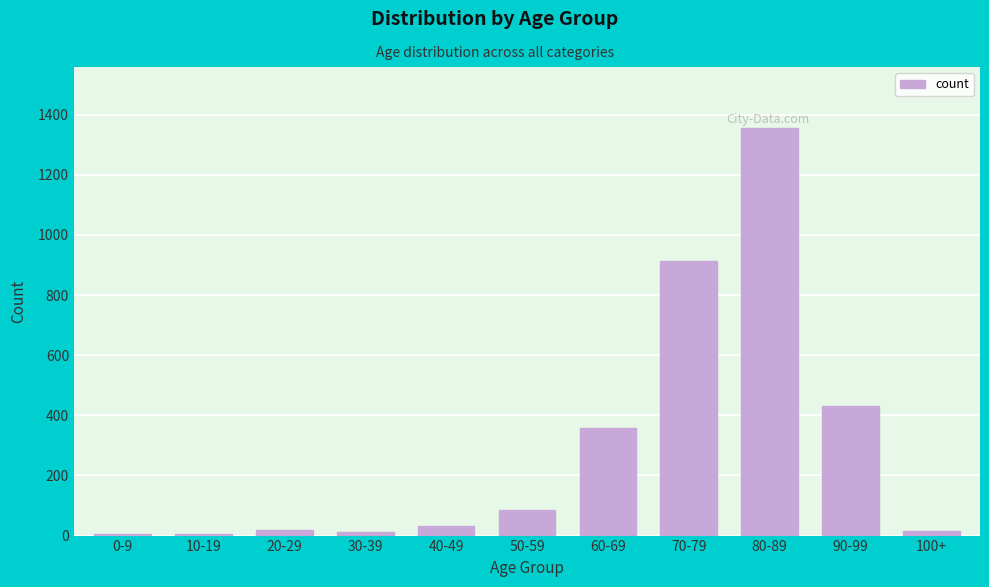

At which label is the value closest to 680?

70-79